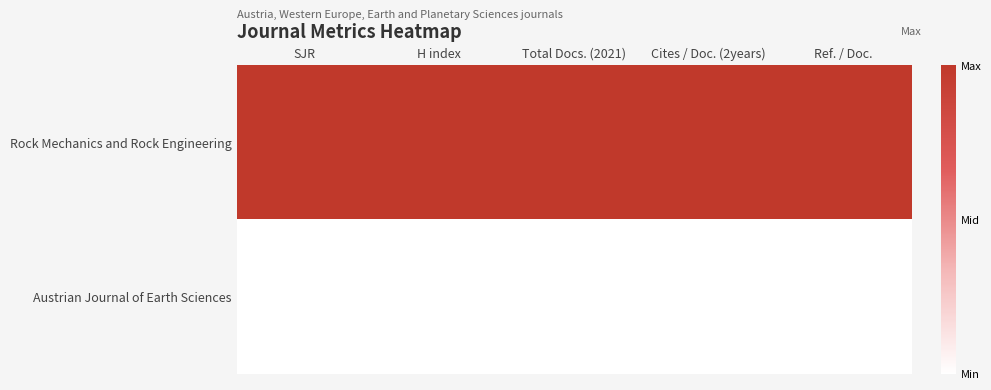

What is the maximum value shown in the chart?

1